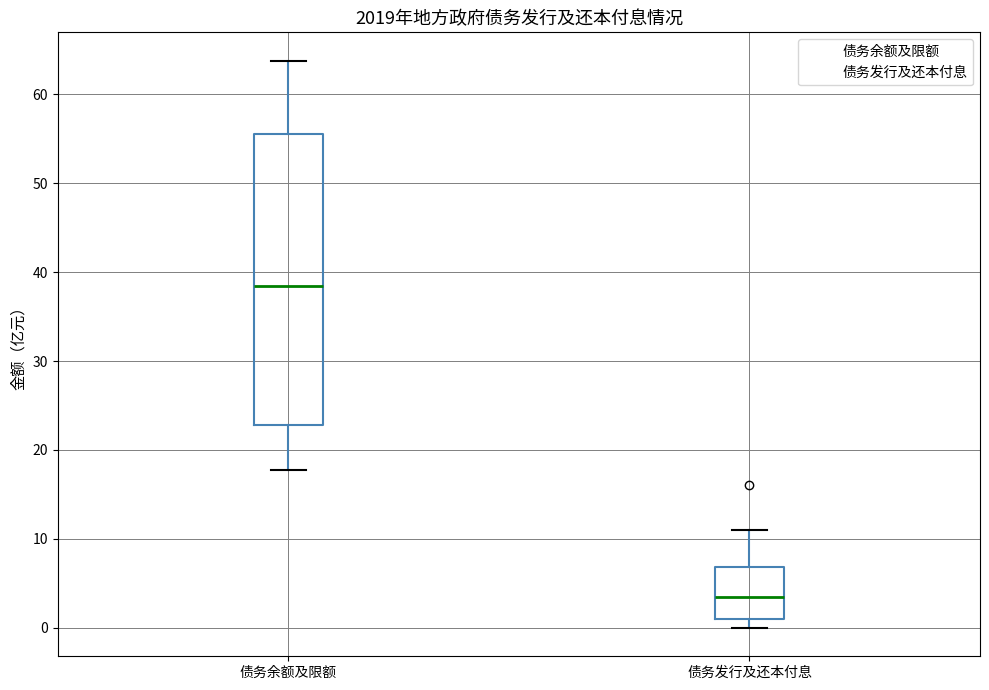

Where does the upper whisker of the box for 债务发行及还本付息 end on the y-axis? The values are not printed on the chart, so give them approximately, as read against the axis.

11